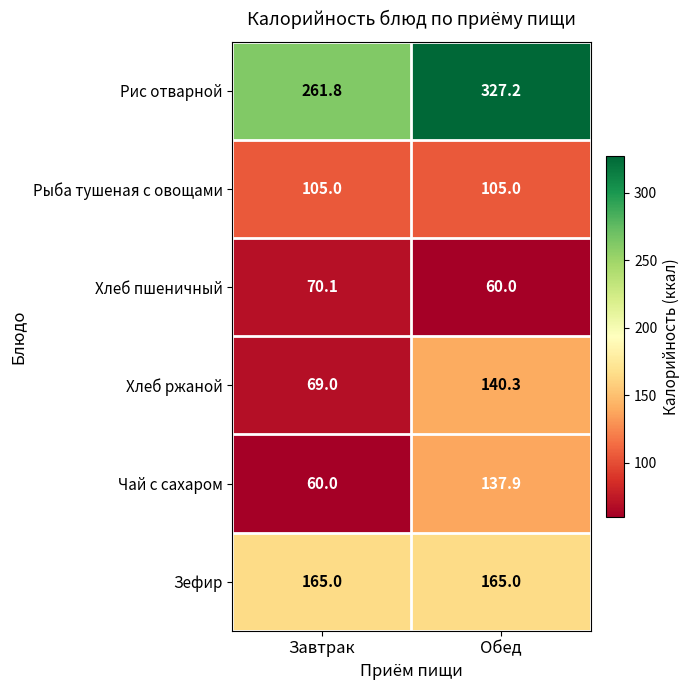

Which series has the largest range (max minus min)?

Чай с сахаром